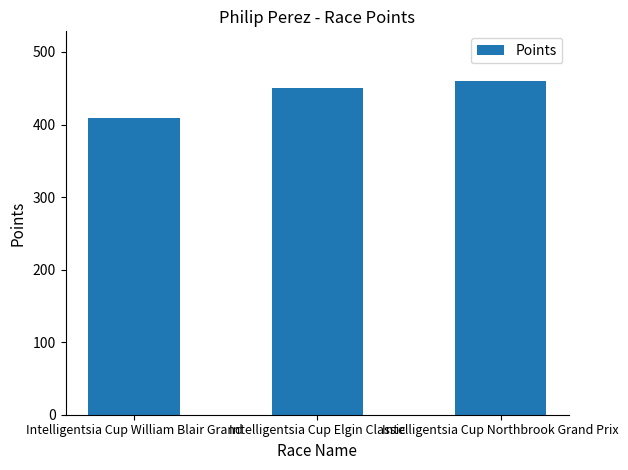

Which has a higher value, Intelligentsia Cup William Blair Grand or Intelligentsia Cup Elgin Classic?

Intelligentsia Cup Elgin Classic